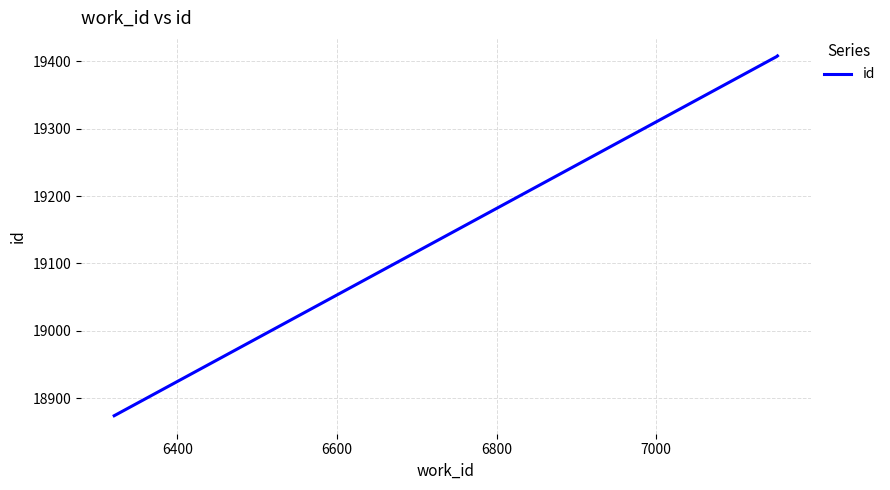

What is the maximum value shown in the chart?

19408